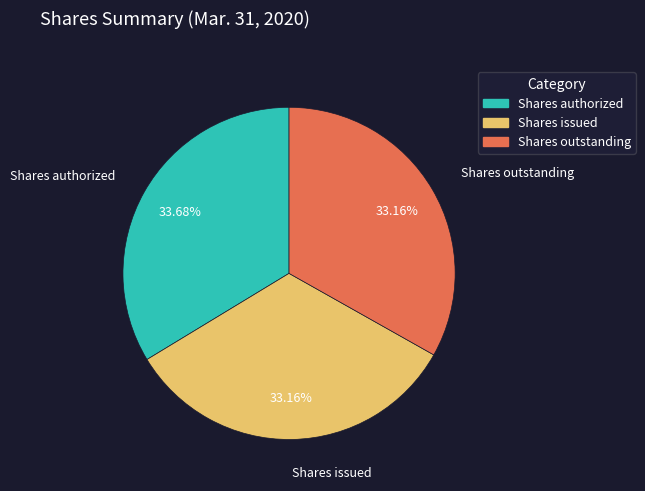

To the nearest percent, what portion does Shares authorized represent?

34%